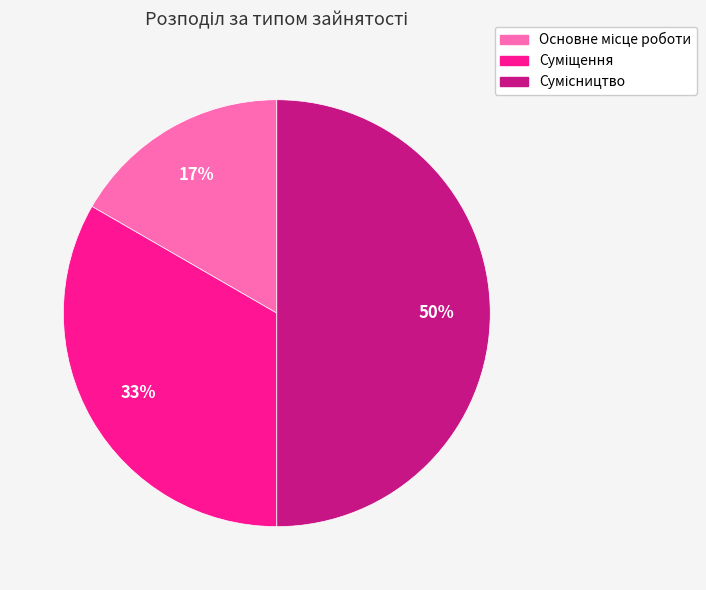

To the nearest percent, what is the average slice percentage?

33%